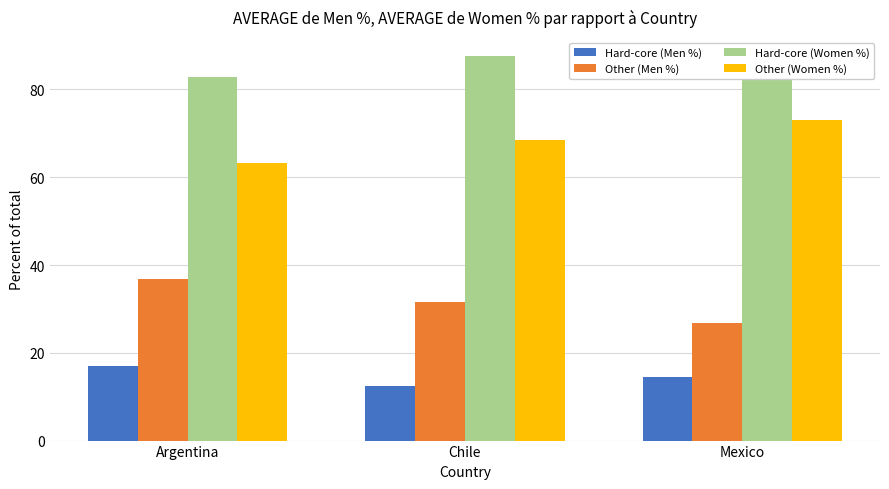

How many values in the Other (Men %) series are below 31?

1